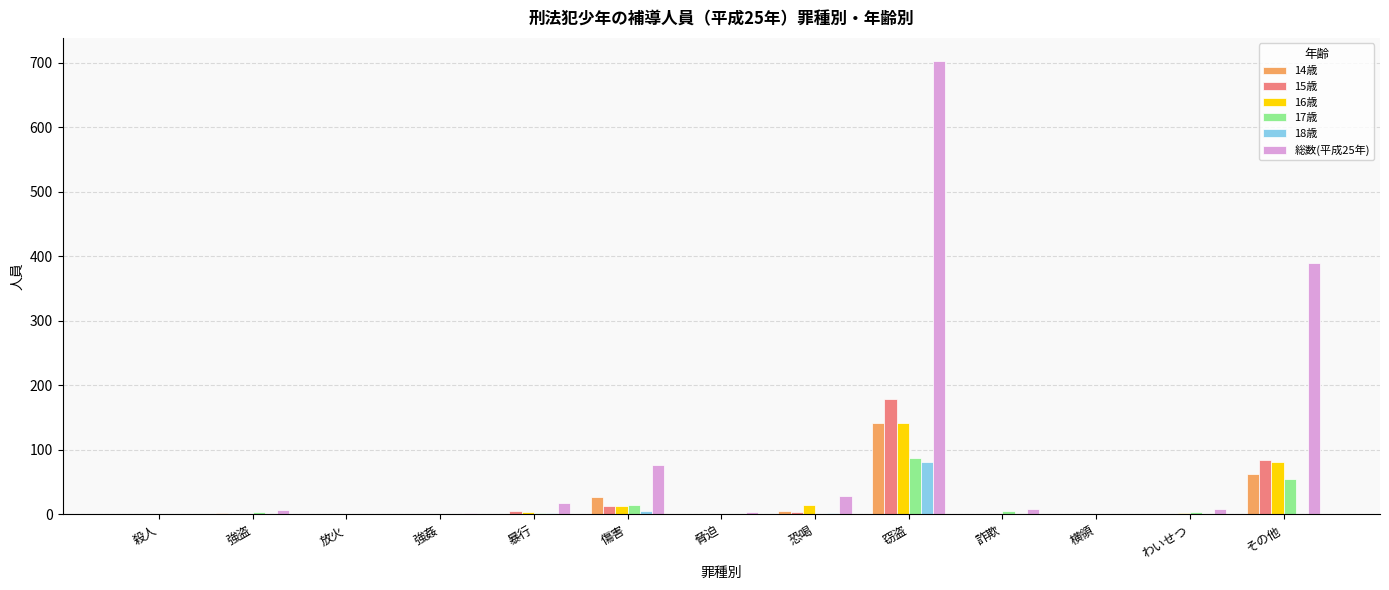

True or false: 18歳 has a value of -36 at 強盗.

False